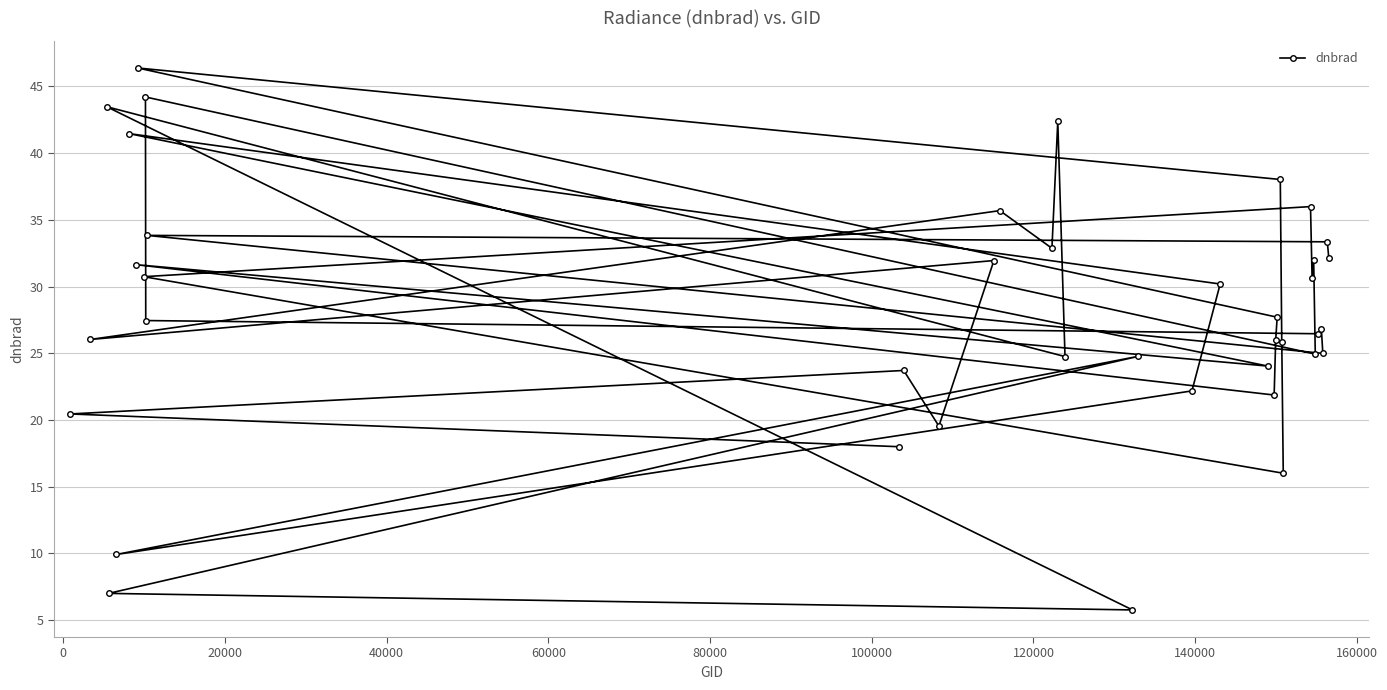

How many data points are less than 27?

20